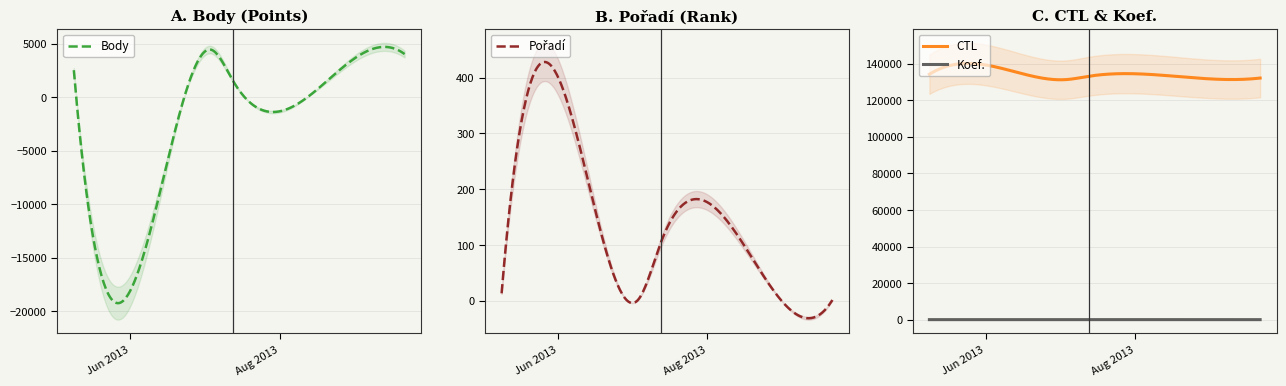

What is the label of the 2nd point from the left?

2013-06-29